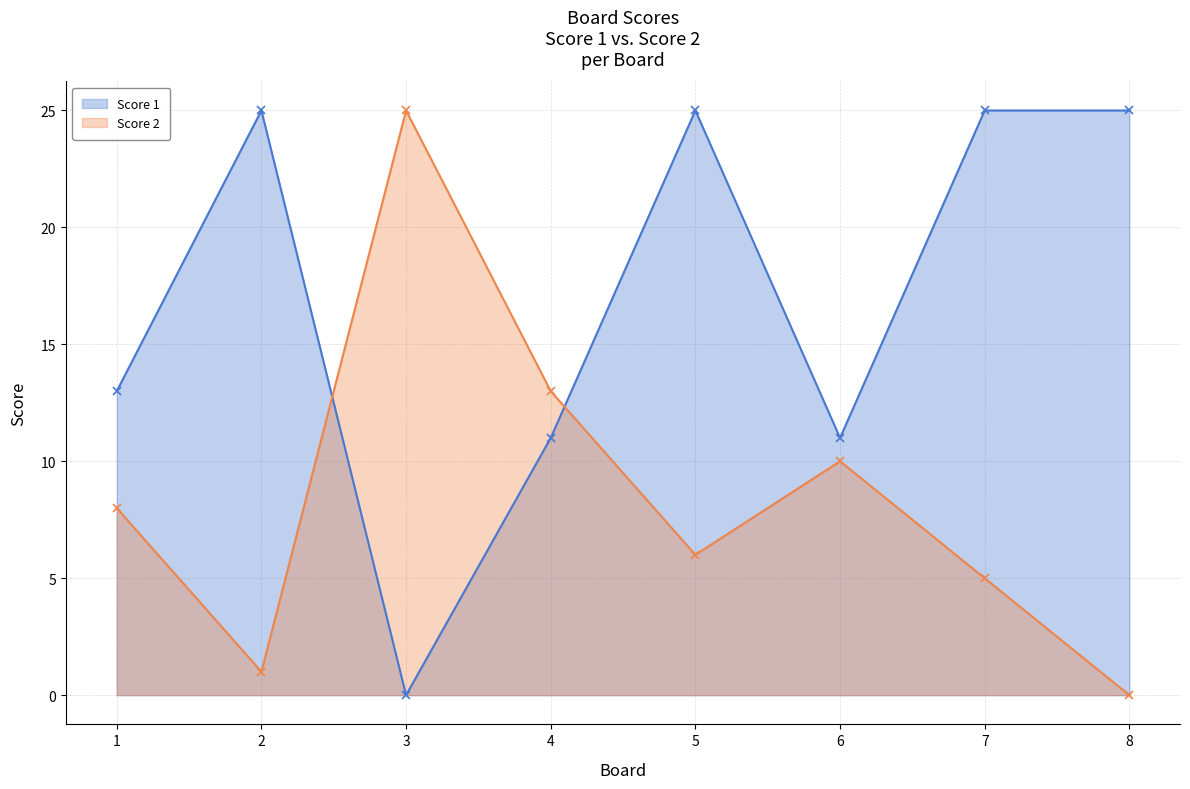

Rank the series by their average value, from lowest to highest.

Score 2, Score 1